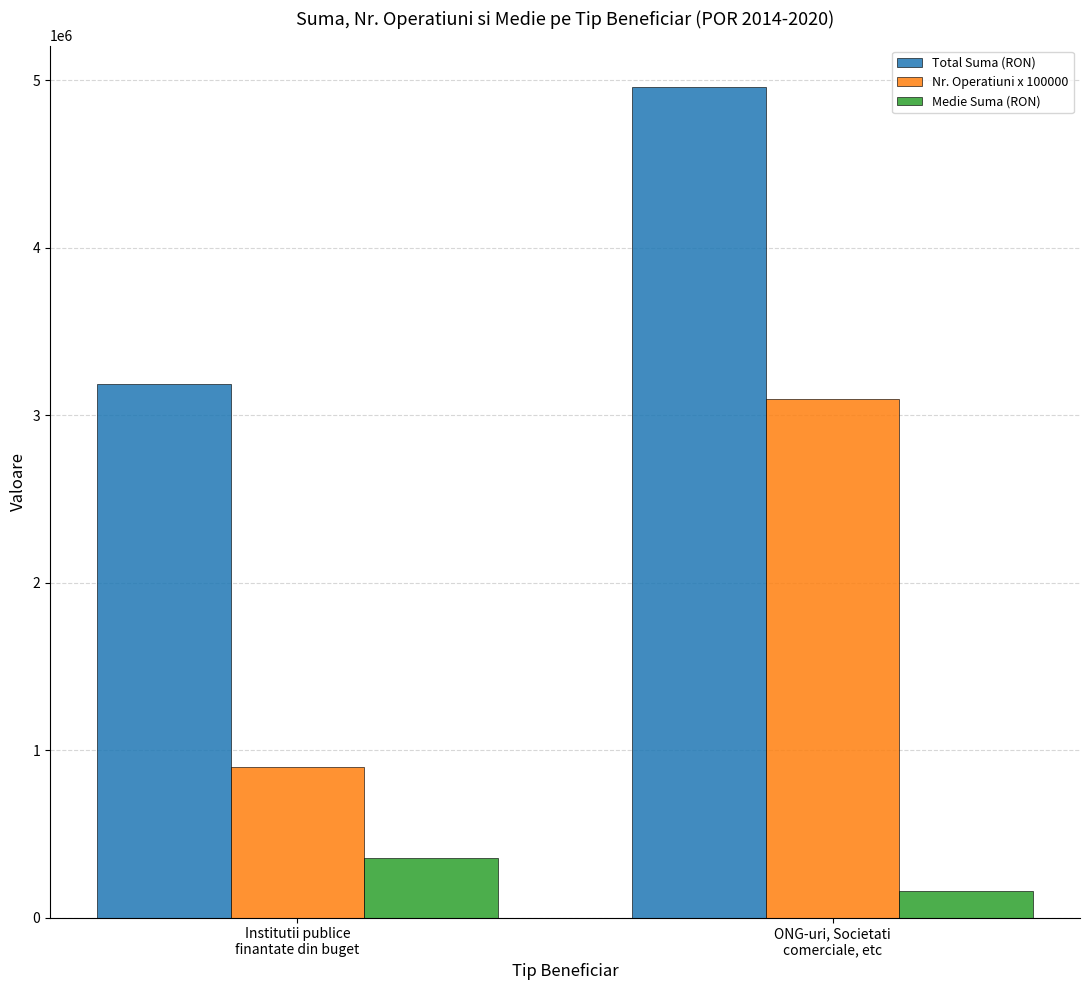

Reading left to right, transcribe all the data shown in this chart.

Total Suma (RON): 3185503.4	4960749.3
Nr. Operatiuni x 100000: 900000.0	3100000.0
Medie Suma (RON): 354000.4	160024.2